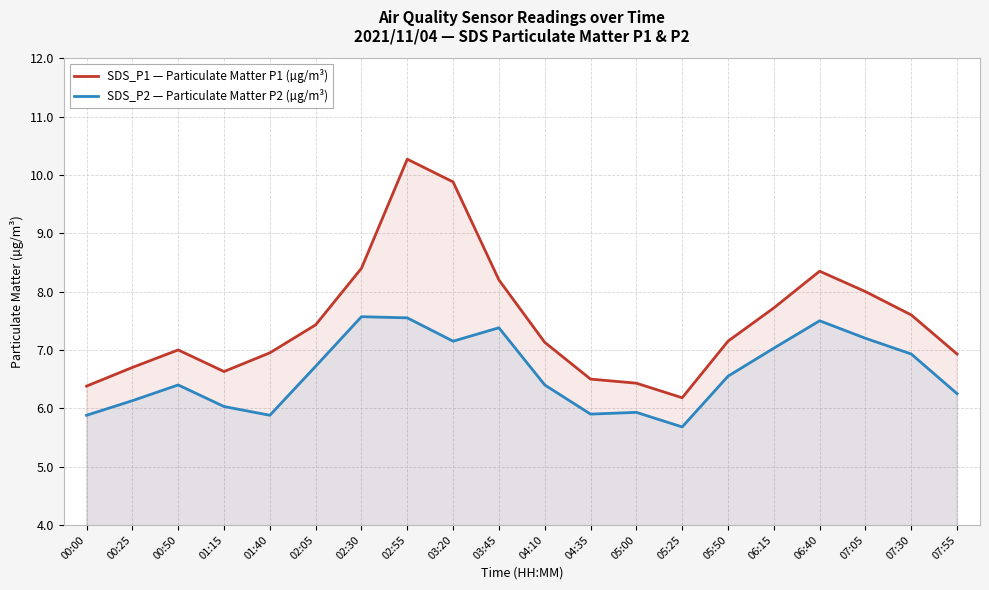

True or false: SDS_P1 — Particulate Matter P1 (µg/m³) and SDS_P2 — Particulate Matter P2 (µg/m³) intersect in this chart.

False